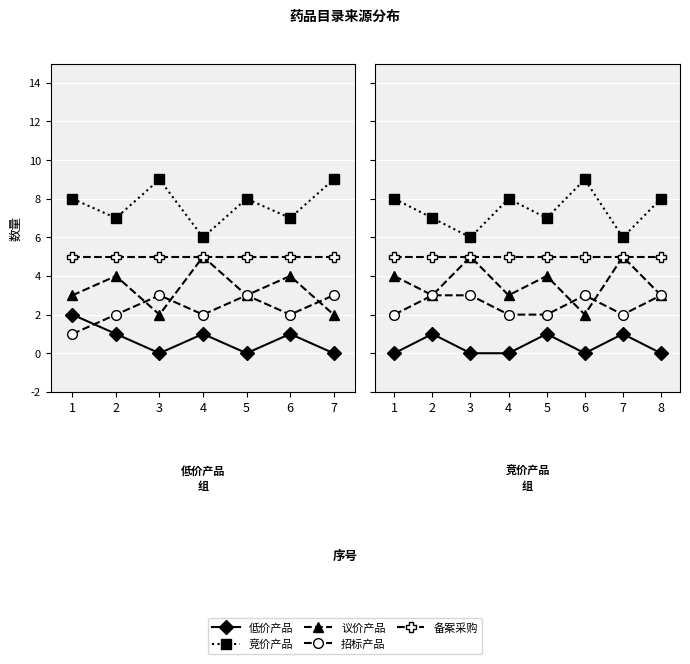

How many intersections are there between 议价产品 and 招标产品?

2